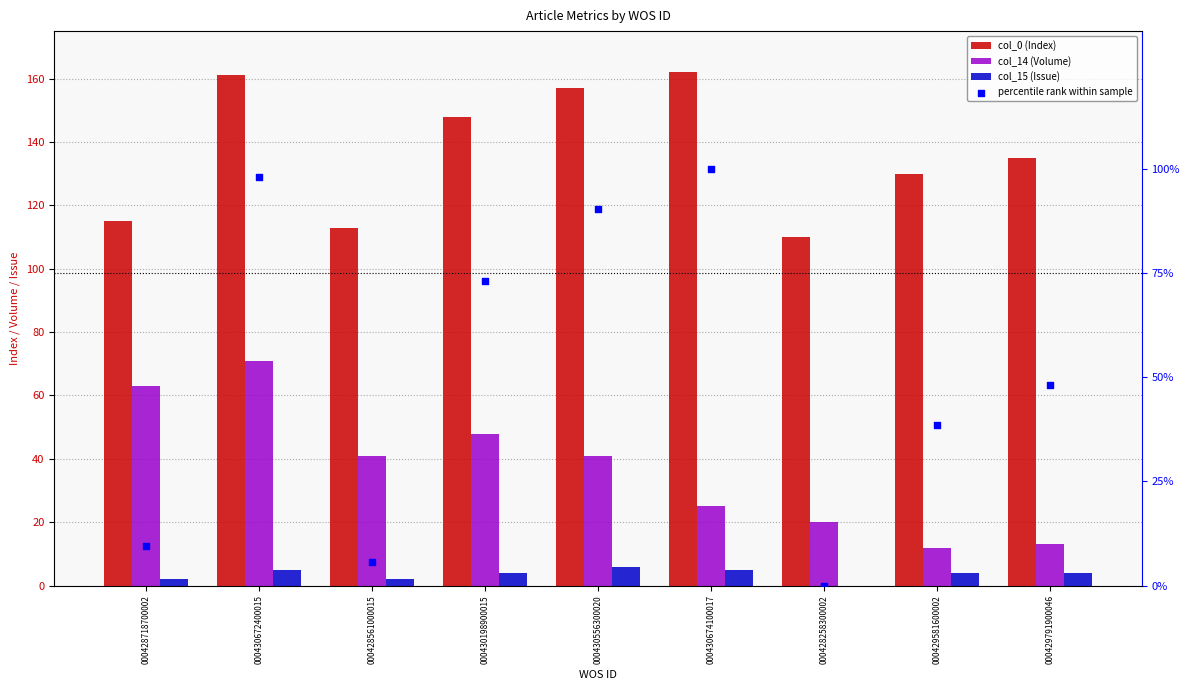

At which category is the sum across all series the highest?

000430672400015